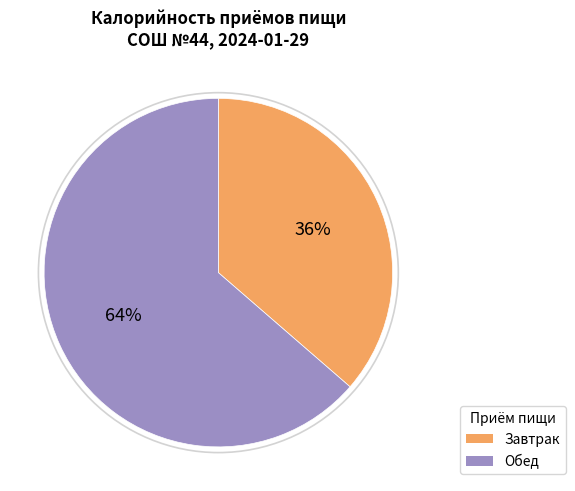

What percentage is the Обед slice, to the nearest percent?

64%